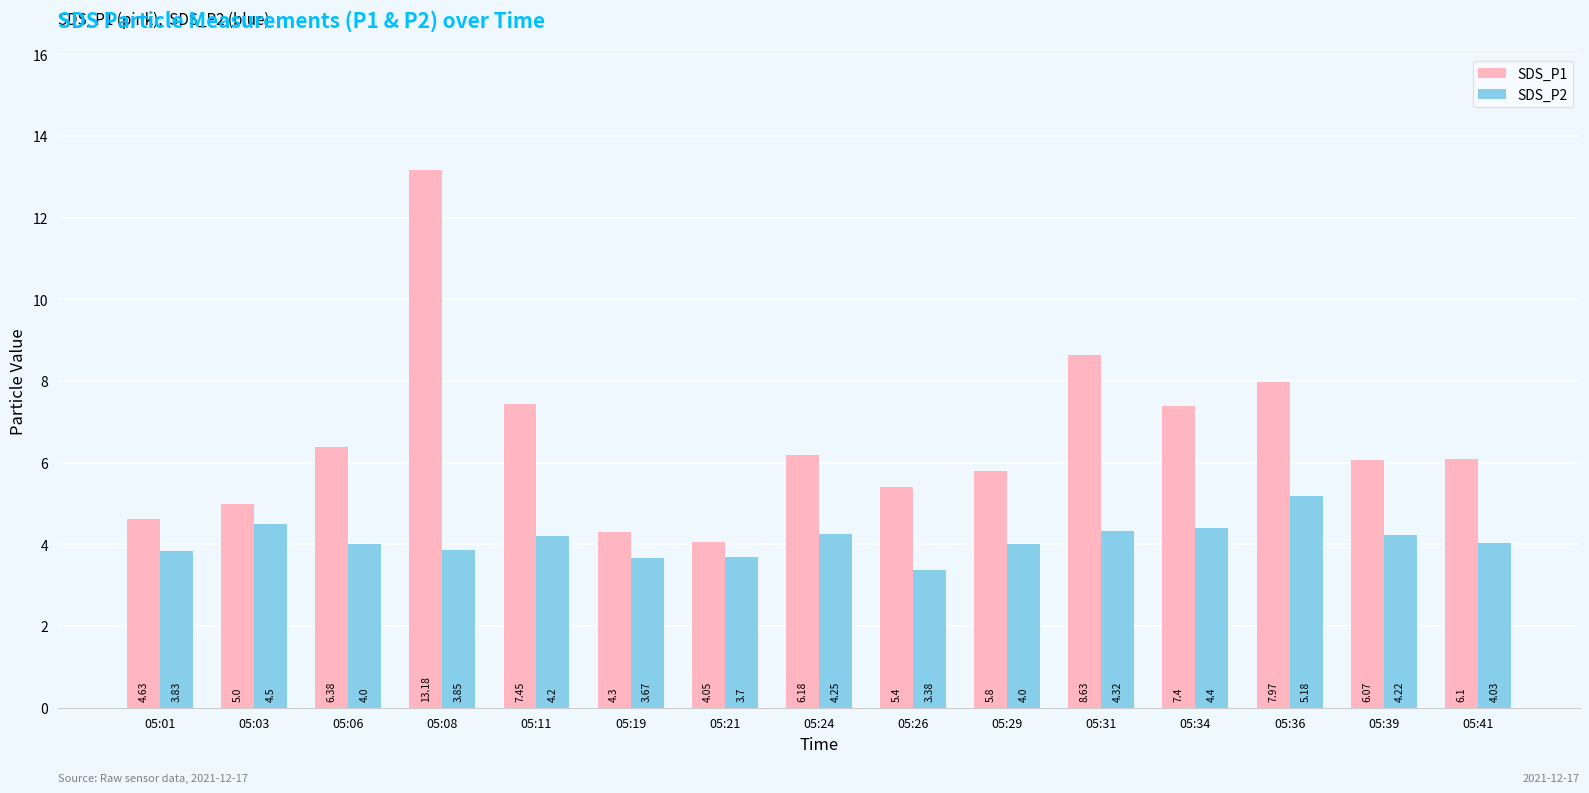

Which series changed the most between 05:06 and 05:36?

SDS_P1